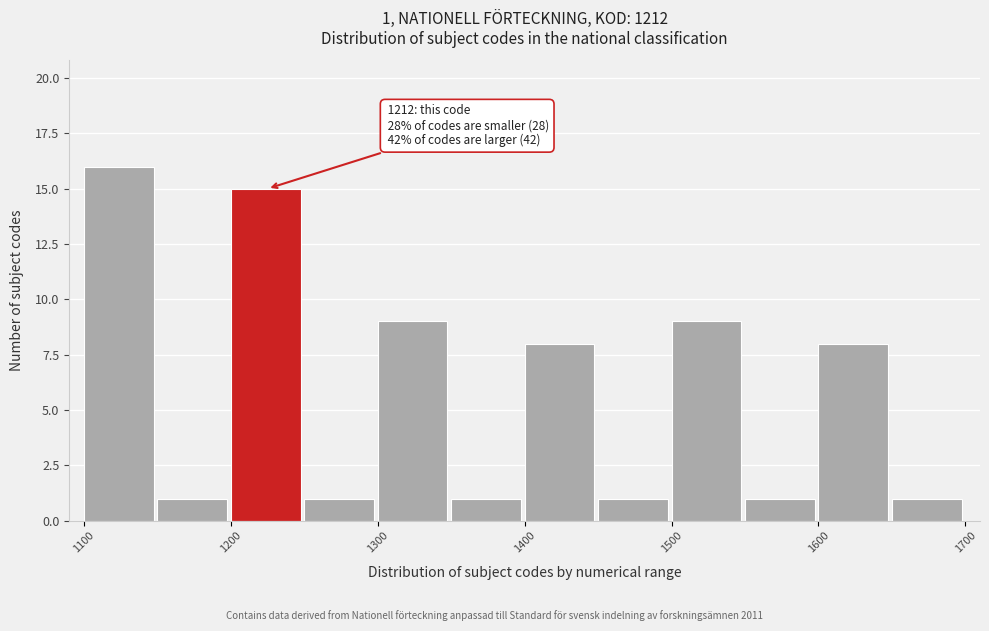

Which range on the x-axis has the tallest bar?

1100 to 1150